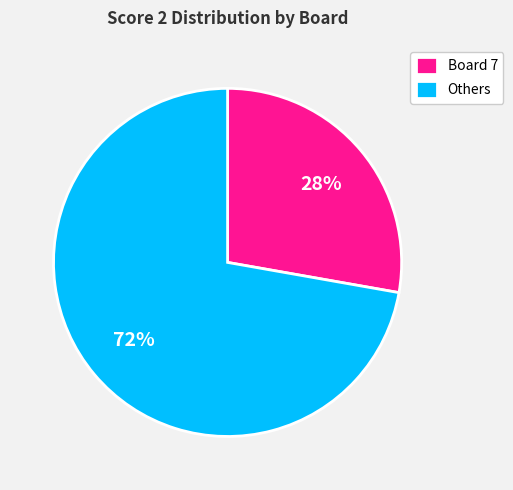

Which category has the smallest portion of the pie?

Board 7